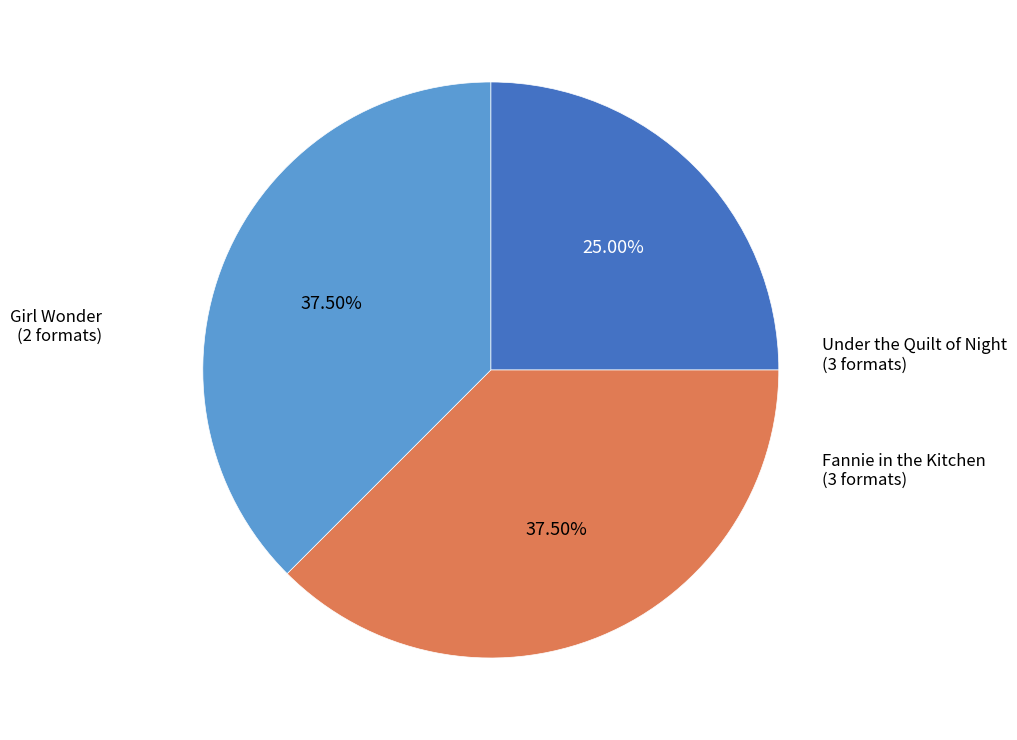

To the nearest percent, what is the average slice percentage?

33%